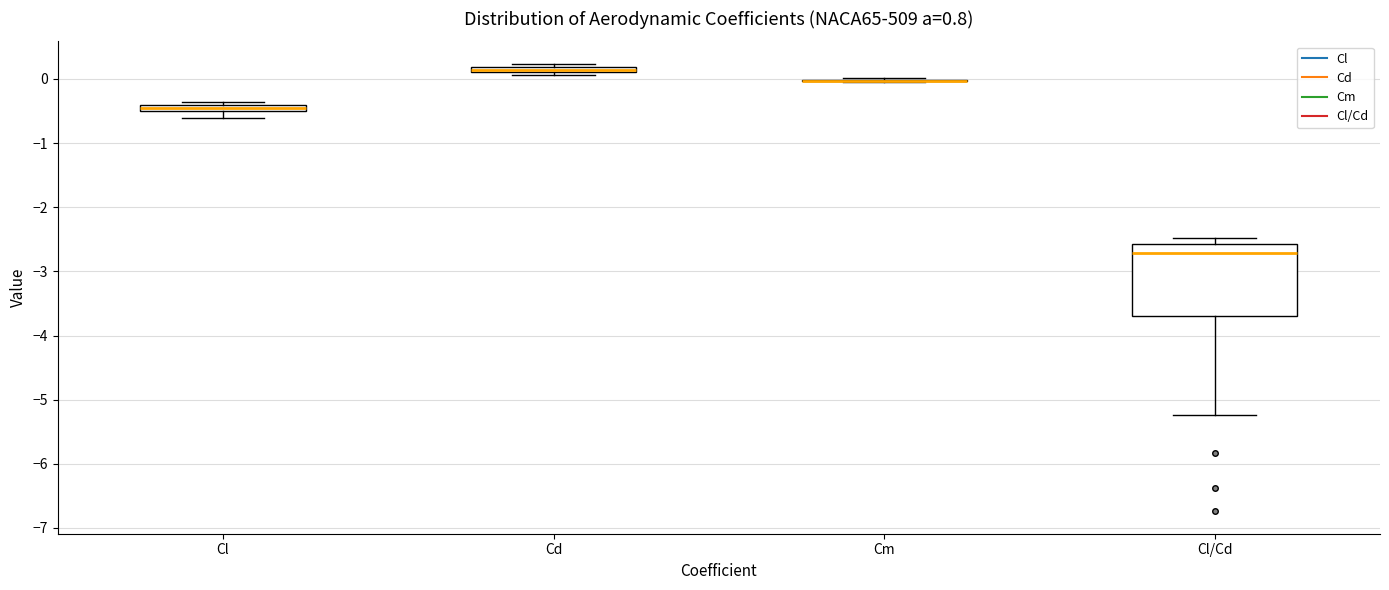

Comparing the boxes themselves (not the whiskers), which one is the tallest?

Cl/Cd